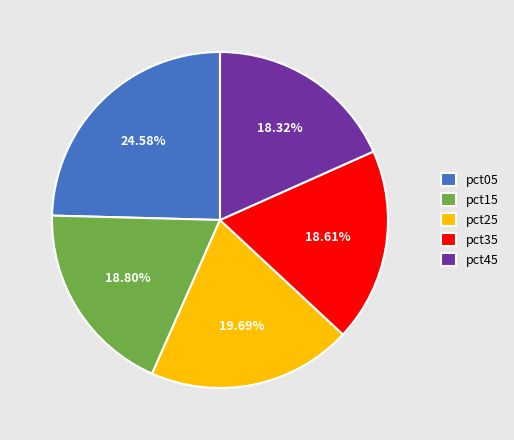

Between pct05 and pct35, which is larger?

pct05